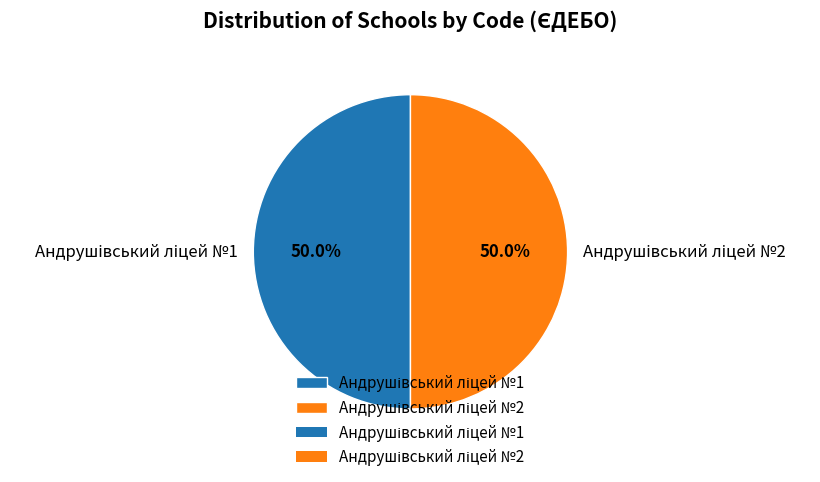

What is the largest slice in the pie chart?

Андрушівський ліцей №1